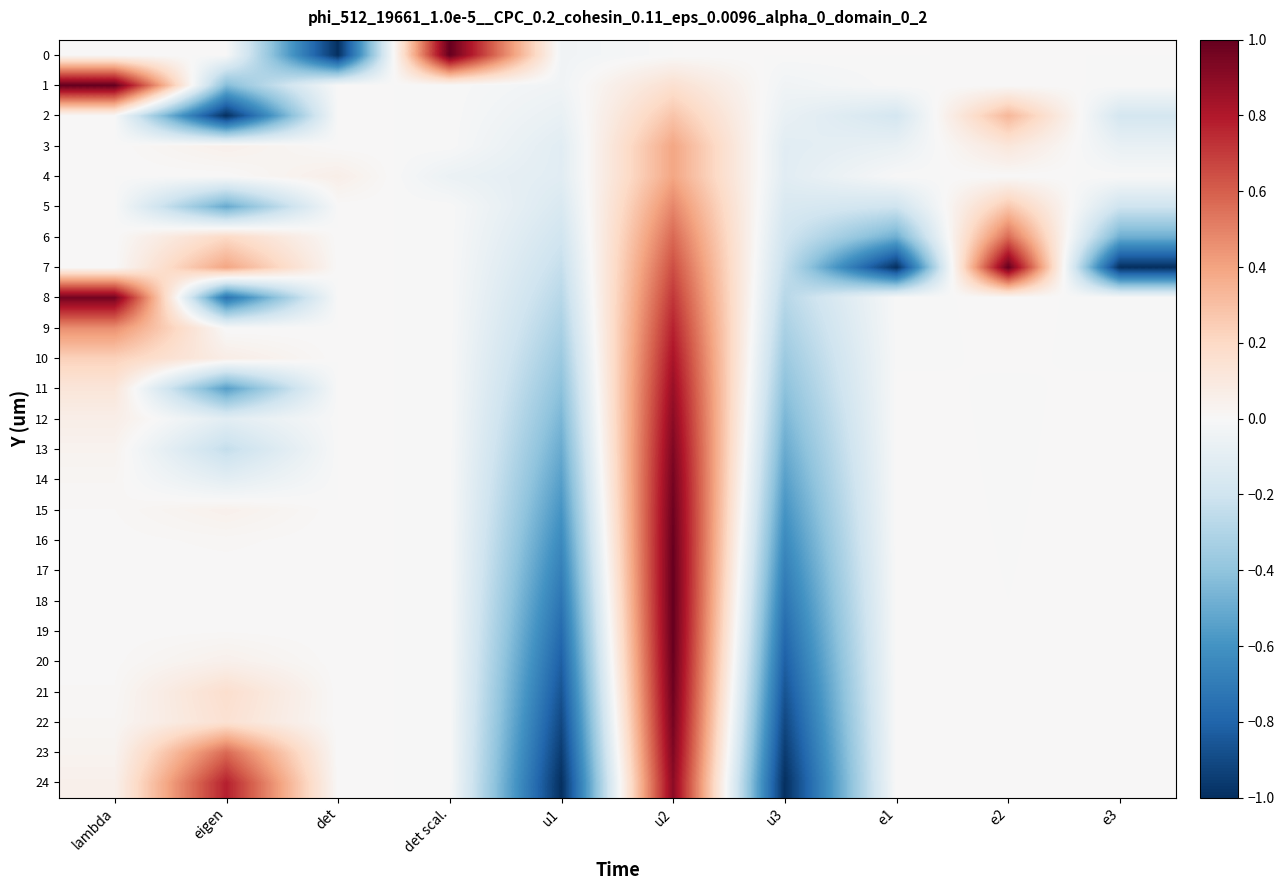

Reading right to left, list all the values displayed in this chart.

0: e3=0.0	e2=0.0	e1=0.0	u3=0.0	u2=0.0	u1=-0.0	det scal.=1.0	det=-1.0	eigen=0.0	lambda=0.0
1: e3=-0.0	e2=0.0	e1=-0.0	u3=-0.0	u2=0.2	u1=-0.0	det scal.=-0.0	det=0.0	eigen=-0.4	lambda=1.0
2: e3=-0.2	e2=0.3	e1=-0.2	u3=-0.1	u2=0.3	u1=-0.1	det scal.=-0.0	det=0.0	eigen=-1.0	lambda=0.0
3: e3=-0.1	e2=0.1	e1=-0.1	u3=-0.1	u2=0.4	u1=-0.1	det scal.=-0.0	det=0.0	eigen=0.0	lambda=0.0
4: e3=0.0	e2=0.0	e1=0.0	u3=-0.1	u2=0.4	u1=-0.1	det scal.=-0.1	det=0.1	eigen=0.0	lambda=0.0
5: e3=-0.2	e2=0.3	e1=-0.2	u3=-0.2	u2=0.5	u1=-0.2	det scal.=-0.0	det=0.0	eigen=-0.5	lambda=0.0
6: e3=-0.5	e2=0.6	e1=-0.5	u3=-0.2	u2=0.6	u1=-0.2	det scal.=-0.0	det=0.0	eigen=0.2	lambda=0.0
7: e3=-1.0	e2=1.0	e1=-1.0	u3=-0.2	u2=0.6	u1=-0.2	det scal.=-0.0	det=0.0	eigen=0.4	lambda=0.0
8: e3=-0.0	e2=0.0	e1=-0.0	u3=-0.3	u2=0.7	u1=-0.3	det scal.=-0.0	det=0.0	eigen=-0.7	lambda=1.0
9: e3=-0.0	e2=0.0	e1=-0.0	u3=-0.3	u2=0.8	u1=-0.3	det scal.=-0.0	det=0.0	eigen=-0.0	lambda=0.5
10: e3=-0.0	e2=0.0	e1=-0.0	u3=-0.4	u2=0.8	u1=-0.4	det scal.=-0.0	det=0.0	eigen=0.1	lambda=0.2
11: e3=0.0	e2=-0.0	e1=0.0	u3=-0.4	u2=0.9	u1=-0.4	det scal.=-0.0	det=0.0	eigen=-0.5	lambda=0.1
12: e3=0.0	e2=-0.0	e1=0.0	u3=-0.5	u2=0.9	u1=-0.5	det scal.=-0.0	det=0.0	eigen=-0.1	lambda=0.1
13: e3=0.0	e2=-0.0	e1=0.0	u3=-0.5	u2=0.9	u1=-0.5	det scal.=-0.0	det=0.0	eigen=-0.2	lambda=0.0
14: e3=0.0	e2=-0.0	e1=0.0	u3=-0.5	u2=1.0	u1=-0.5	det scal.=-0.0	det=0.0	eigen=-0.1	lambda=0.0
15: e3=0.0	e2=-0.0	e1=0.0	u3=-0.6	u2=1.0	u1=-0.6	det scal.=-0.0	det=0.0	eigen=0.0	lambda=0.0
16: e3=0.0	e2=-0.0	e1=0.0	u3=-0.6	u2=1.0	u1=-0.6	det scal.=-0.0	det=0.0	eigen=0.0	lambda=0.0
17: e3=0.0	e2=-0.0	e1=0.0	u3=-0.7	u2=1.0	u1=-0.7	det scal.=-0.0	det=0.0	eigen=0.0	lambda=0.0
18: e3=0.0	e2=0.0	e1=0.0	u3=-0.7	u2=1.0	u1=-0.7	det scal.=-0.0	det=0.0	eigen=0.0	lambda=0.0
19: e3=0.0	e2=0.0	e1=0.0	u3=-0.8	u2=1.0	u1=-0.8	det scal.=-0.0	det=0.0	eigen=0.0	lambda=0.0
20: e3=0.0	e2=0.0	e1=0.0	u3=-0.8	u2=1.0	u1=-0.8	det scal.=-0.0	det=0.0	eigen=0.0	lambda=0.0
21: e3=0.0	e2=0.0	e1=0.0	u3=-0.9	u2=1.0	u1=-0.9	det scal.=-0.0	det=0.0	eigen=0.2	lambda=0.0
22: e3=0.0	e2=0.0	e1=0.0	u3=-0.9	u2=1.0	u1=-0.9	det scal.=-0.0	det=0.0	eigen=0.2	lambda=0.0
23: e3=0.0	e2=0.0	e1=0.0	u3=-1.0	u2=0.9	u1=-1.0	det scal.=-0.0	det=0.0	eigen=0.6	lambda=0.0
24: e3=0.0	e2=0.0	e1=0.0	u3=-1.0	u2=0.9	u1=-1.0	det scal.=-0.0	det=0.0	eigen=0.8	lambda=0.0